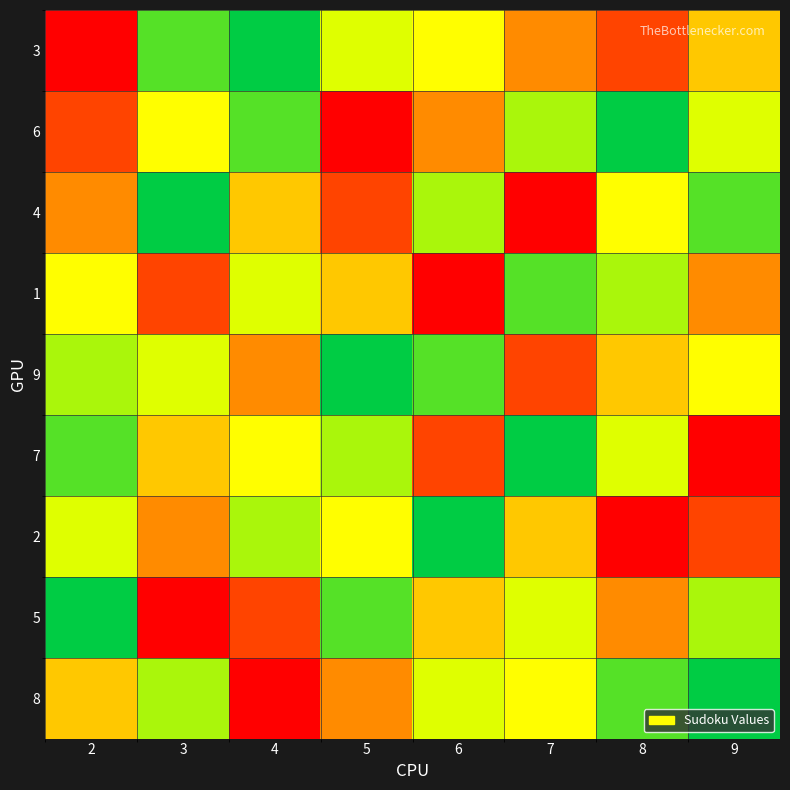

At which category does the chart reach its minimum across all series?

4